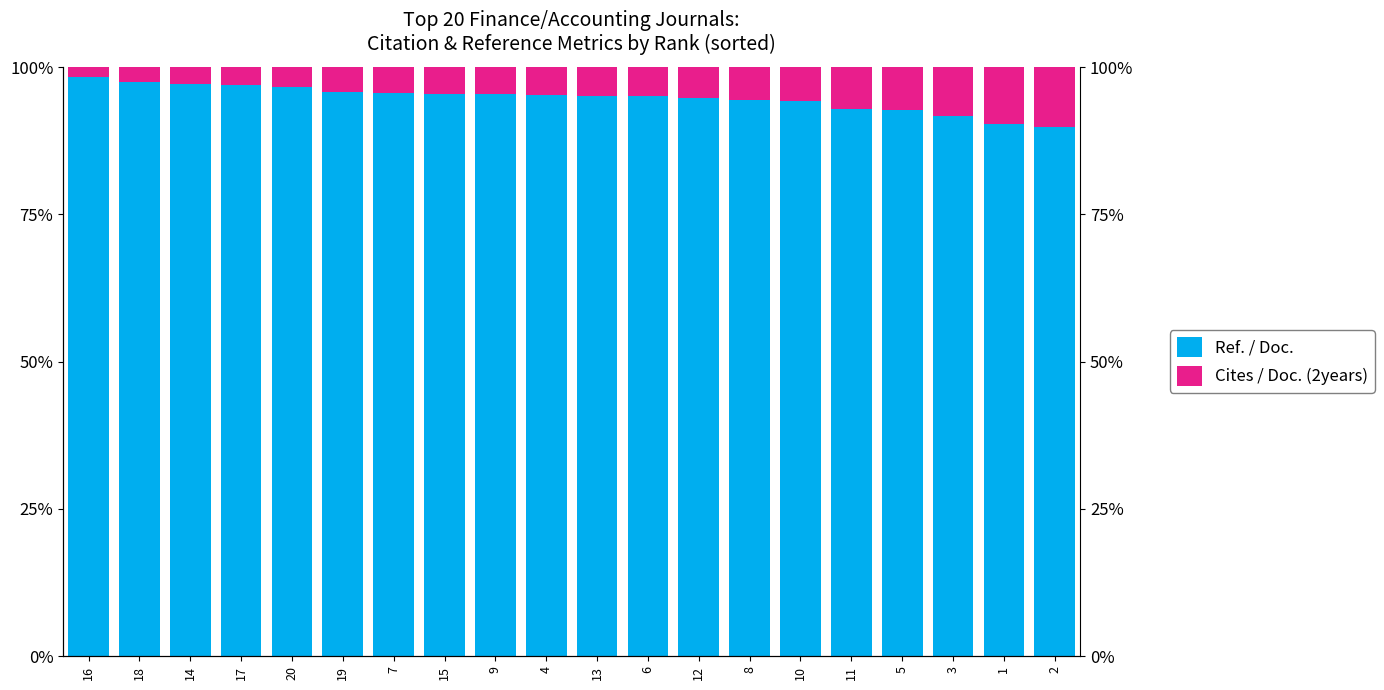

How many bars are there in total?

40